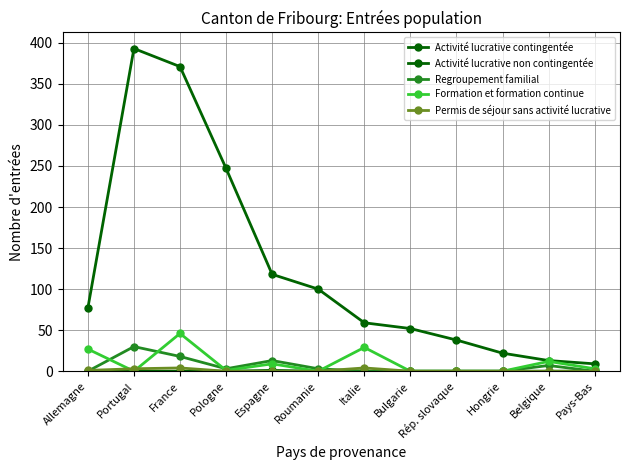

What is the label of the 9th point from the right?

Pologne